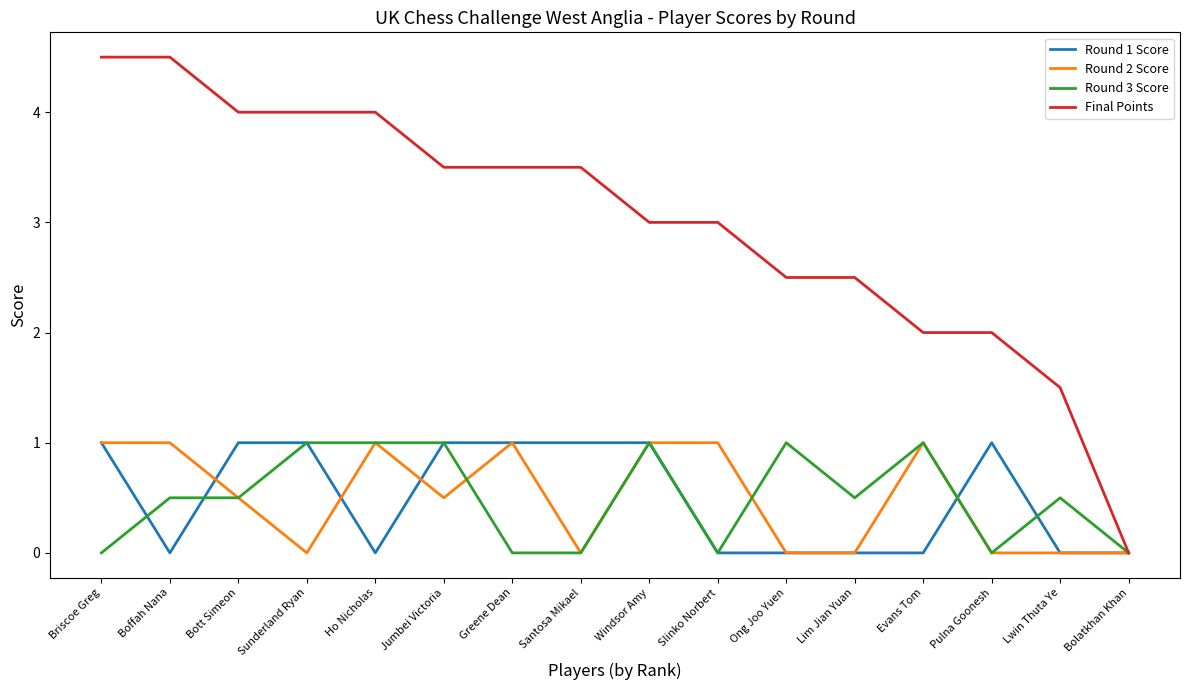

The value of Final Points at Slinko Norbert is 3.0. True or false?

True